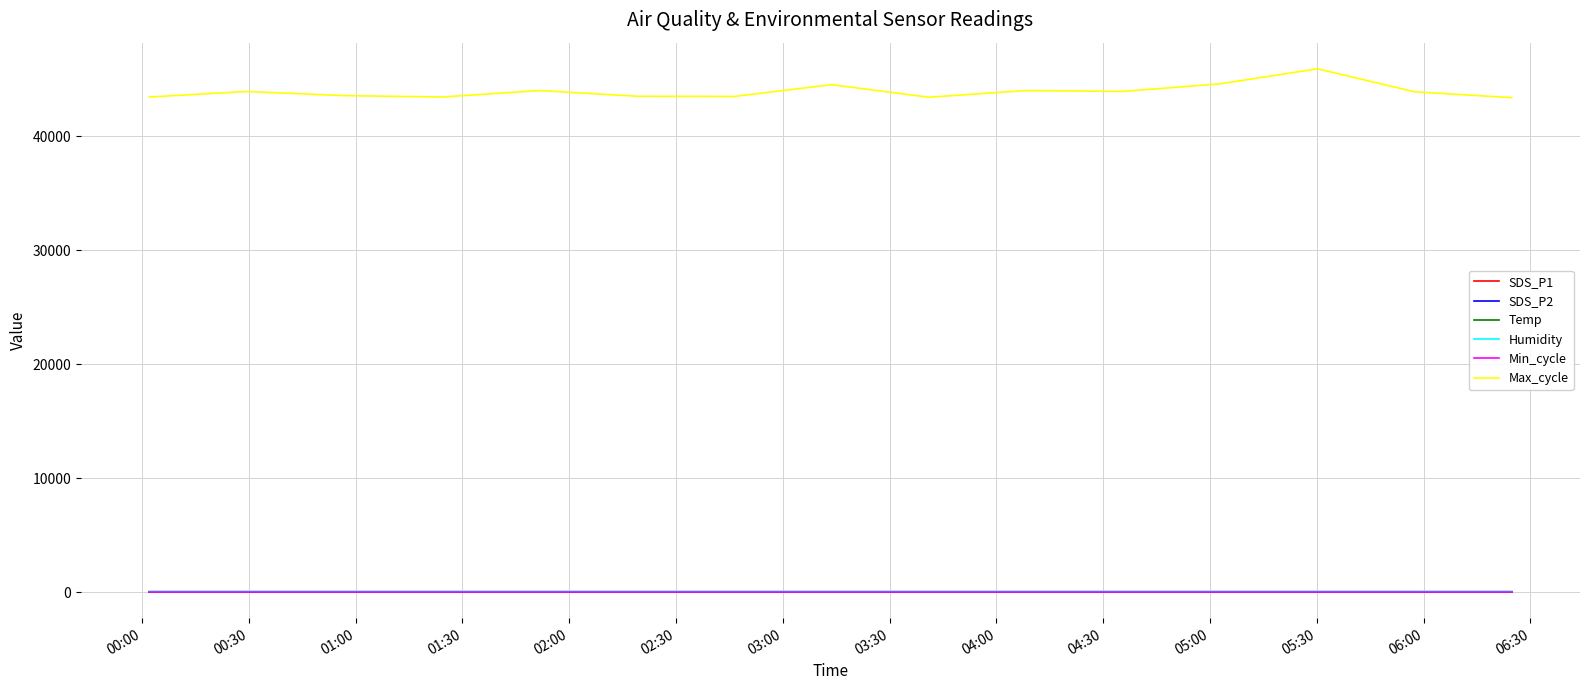

How many lines are shown in the chart?

6